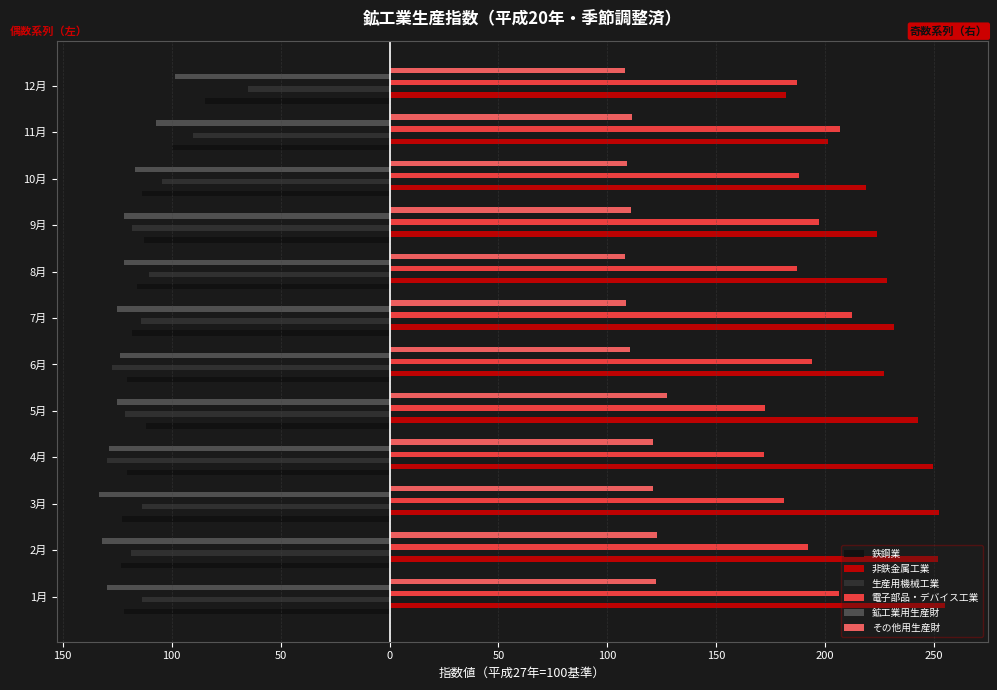

What are all the series names shown in the legend?

鉄鋼業, 非鉄金属工業, 生産用機械工業, 電子部品・デバイス工業, 鉱工業用生産財, その他用生産財